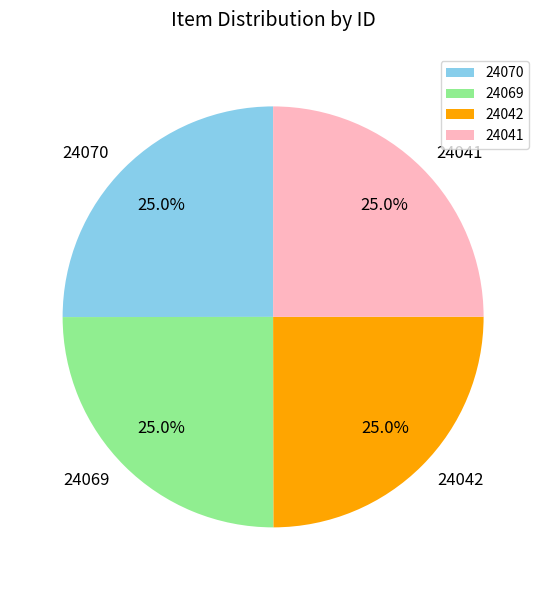

What is the ratio of the value at 24041 to the value at 24069?

1.0